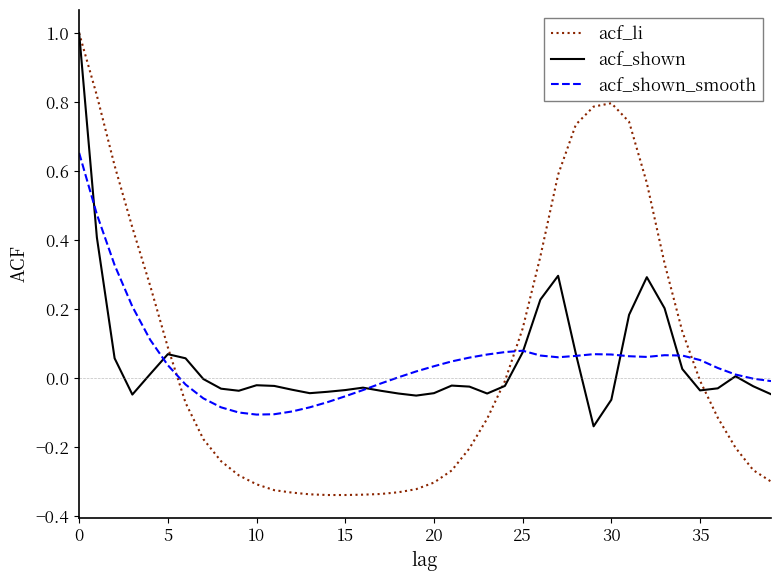

Which series has the largest range (max minus min)?

acf_li